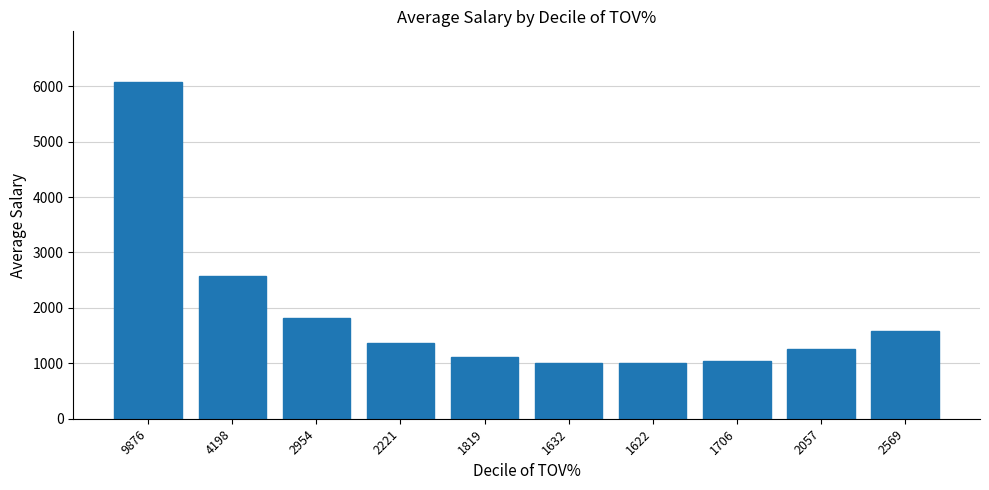

The chart shows a value of 1801 at 1819. True or false?

False